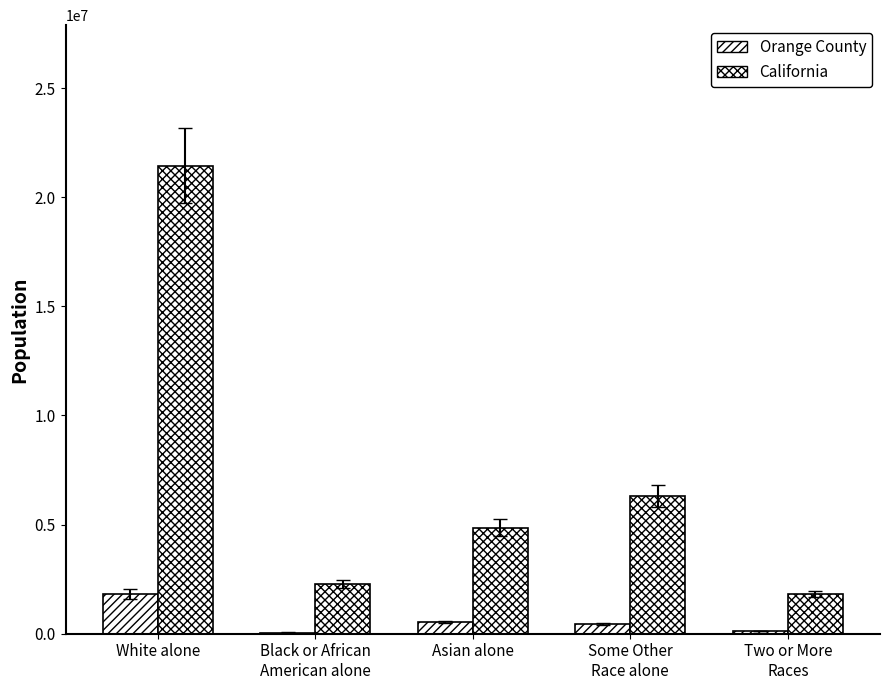

Does the chart contain stacked bars?

No